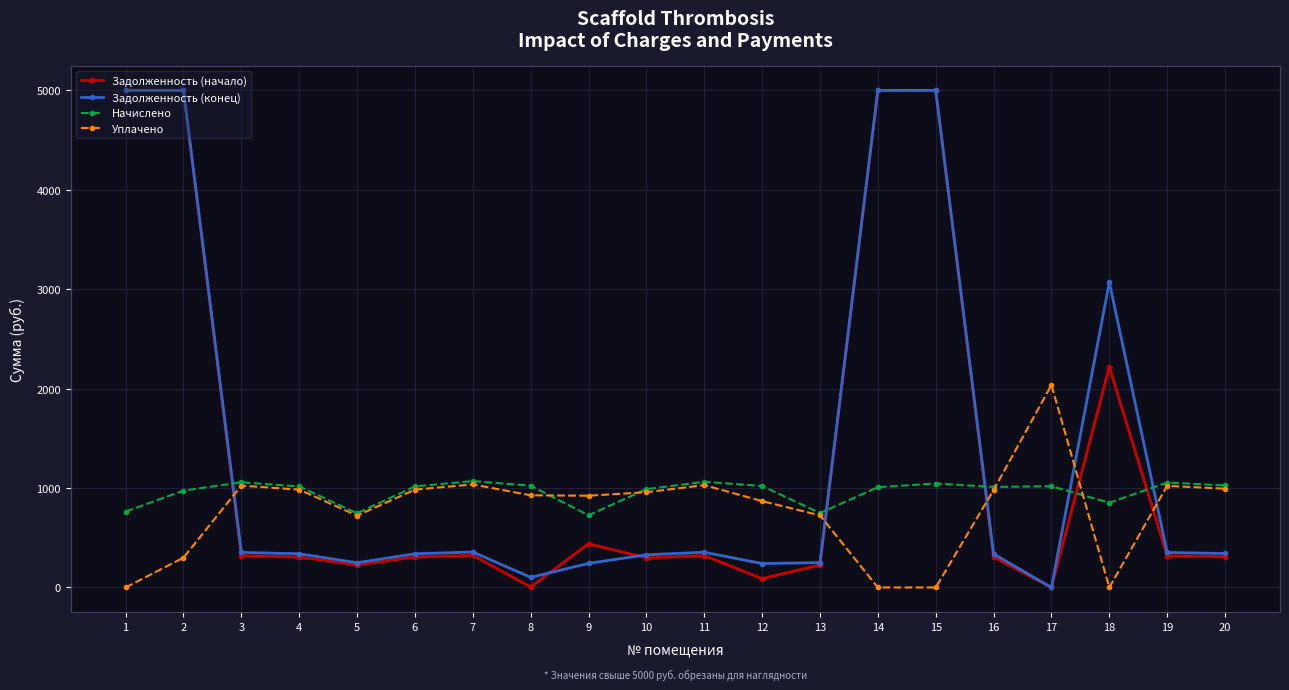

Where is the first local minimum for Уплачено?

5